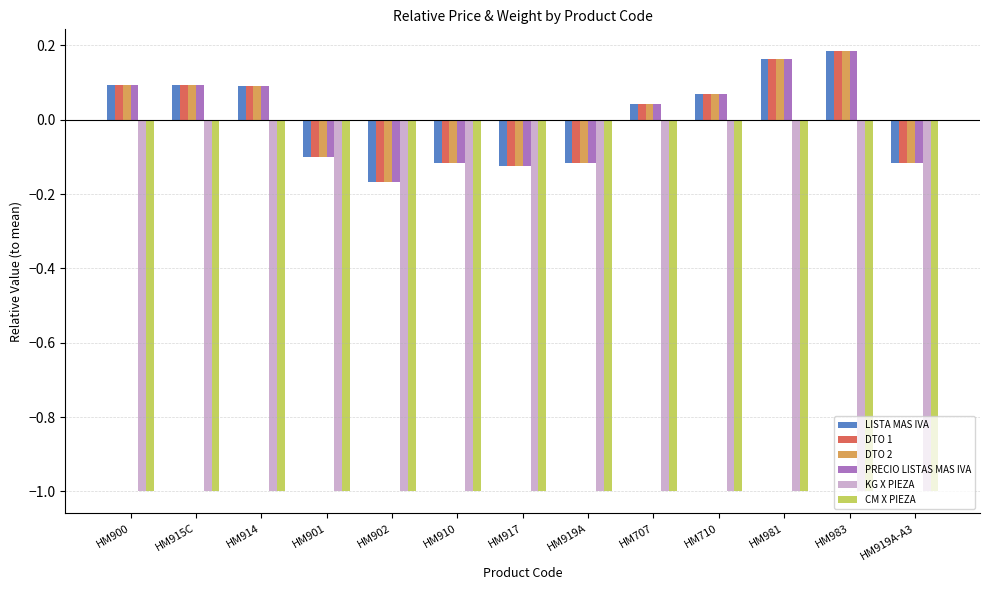

How many values in DTO 1 are above zero?

7